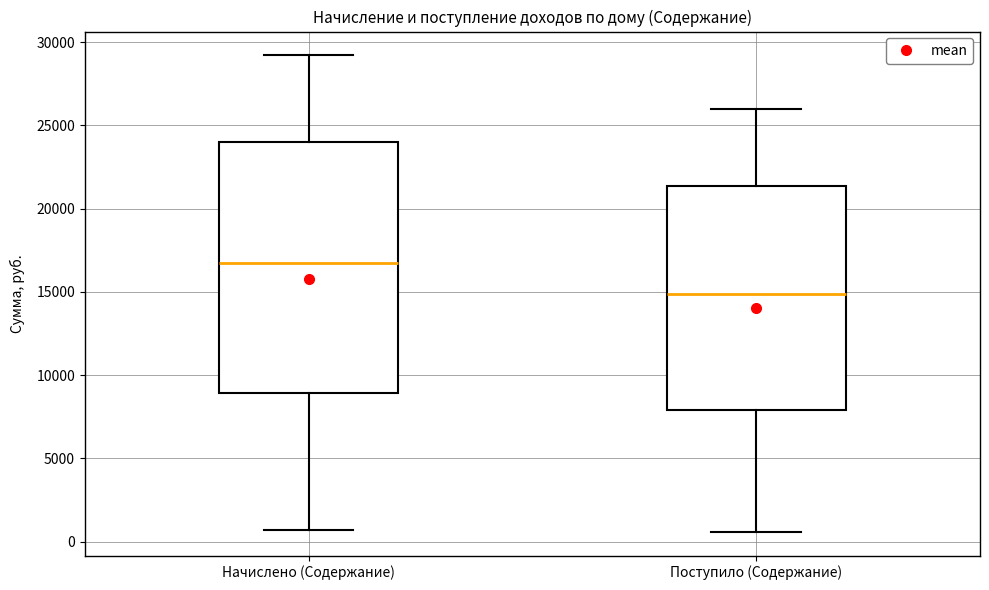

Where does the upper whisker of the box for Поступило (Содержание) end on the y-axis? The values are not printed on the chart, so give them approximately, as read against the axis.

26000